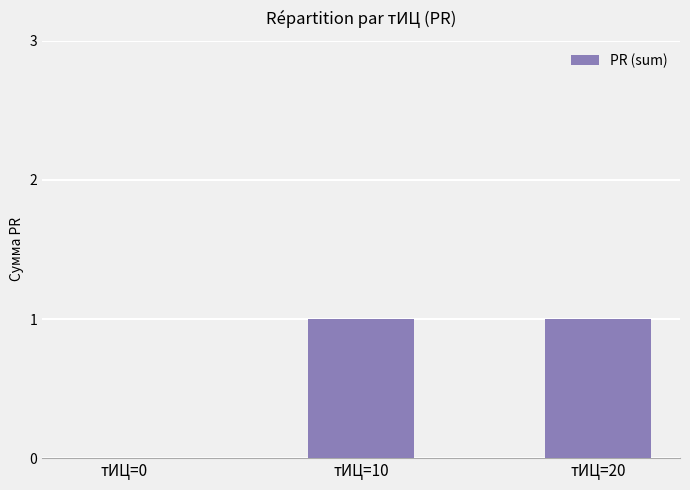

The chart shows a value of 2 at тИЦ=20. True or false?

False